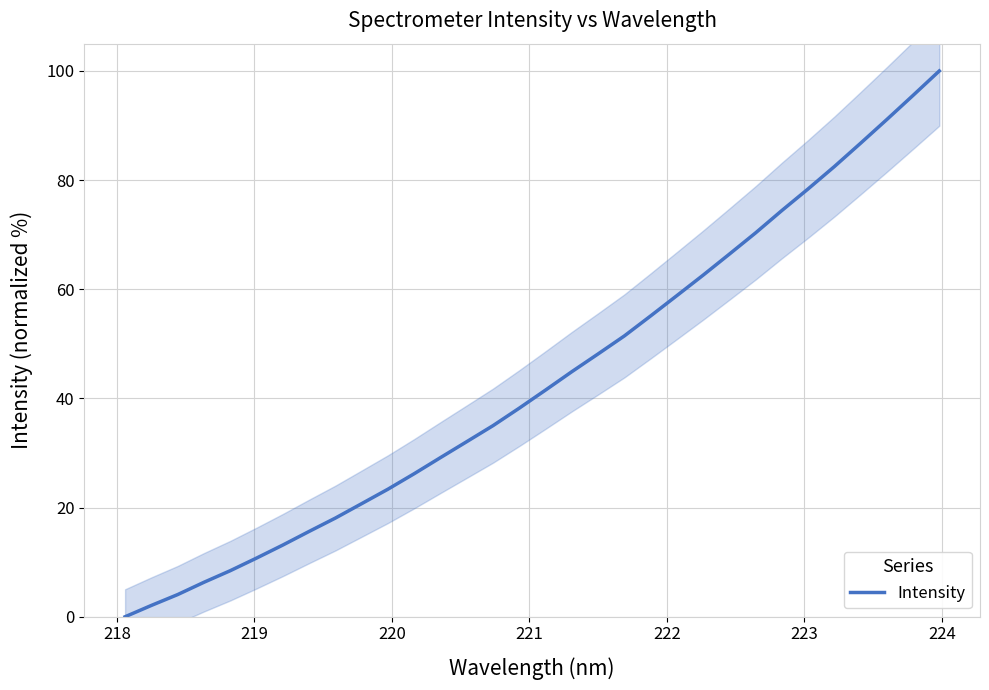

What is the maximum value for Intensity?

100.0